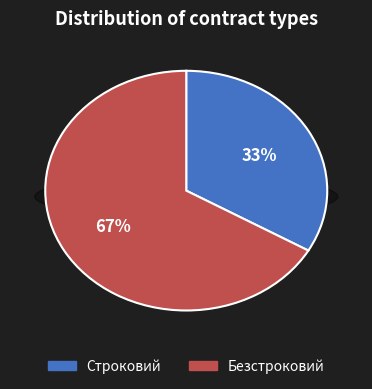

Is the sum of Безстроковий and Строковий greater than half?

Yes